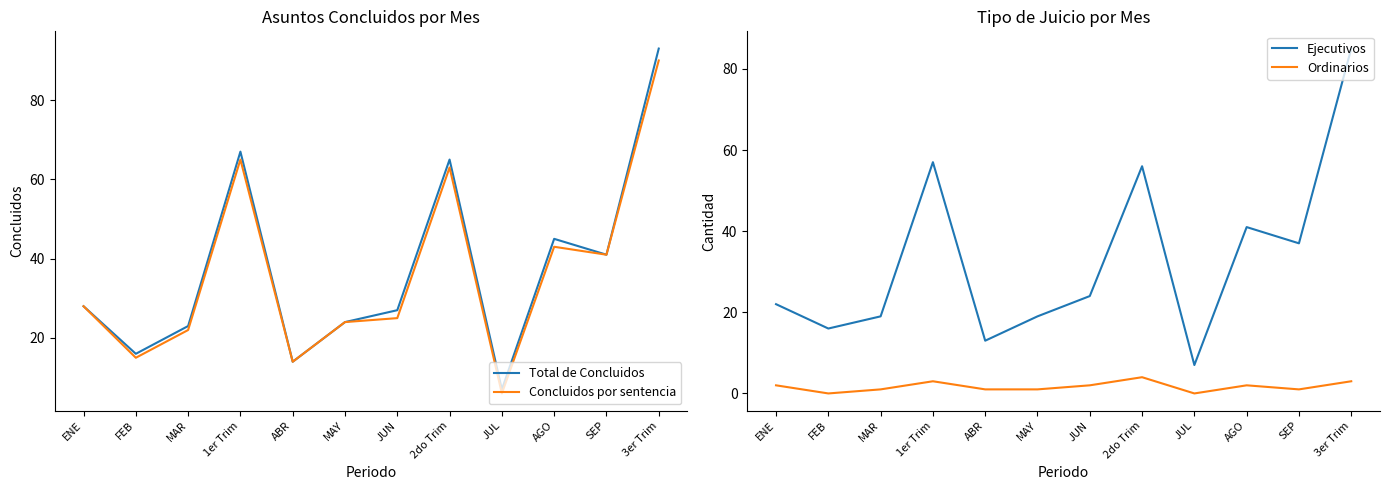

Which series has the largest total across all categories?

Total de Concluidos